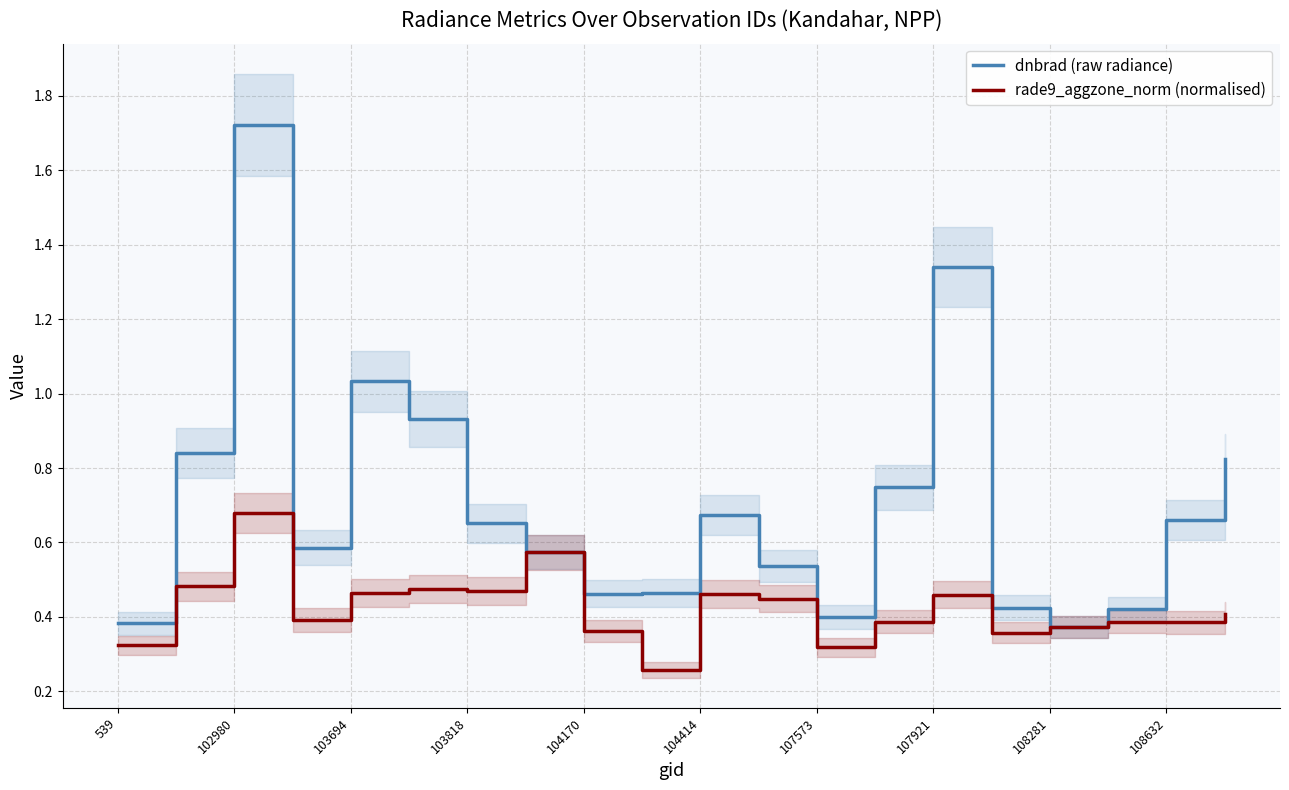

What is the average value of the dnbrad (raw radiance) series?

0.7